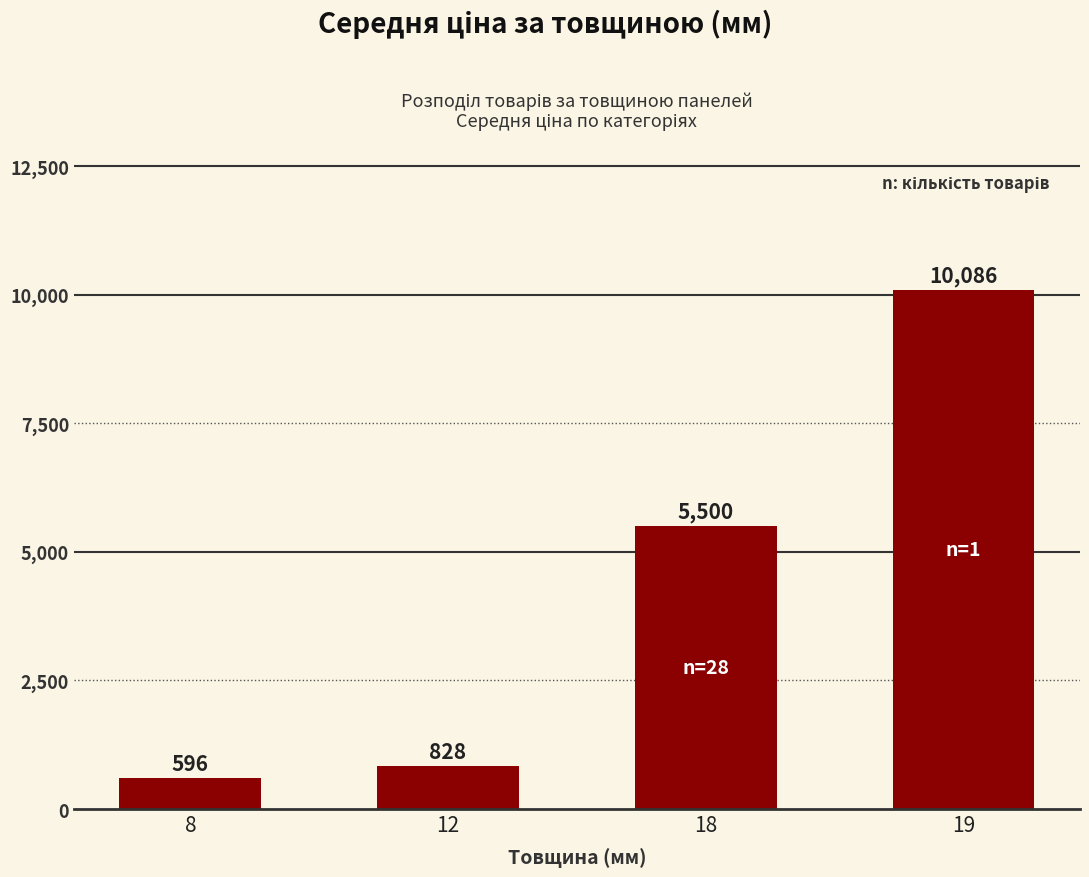

How many series are shown in this chart?

1